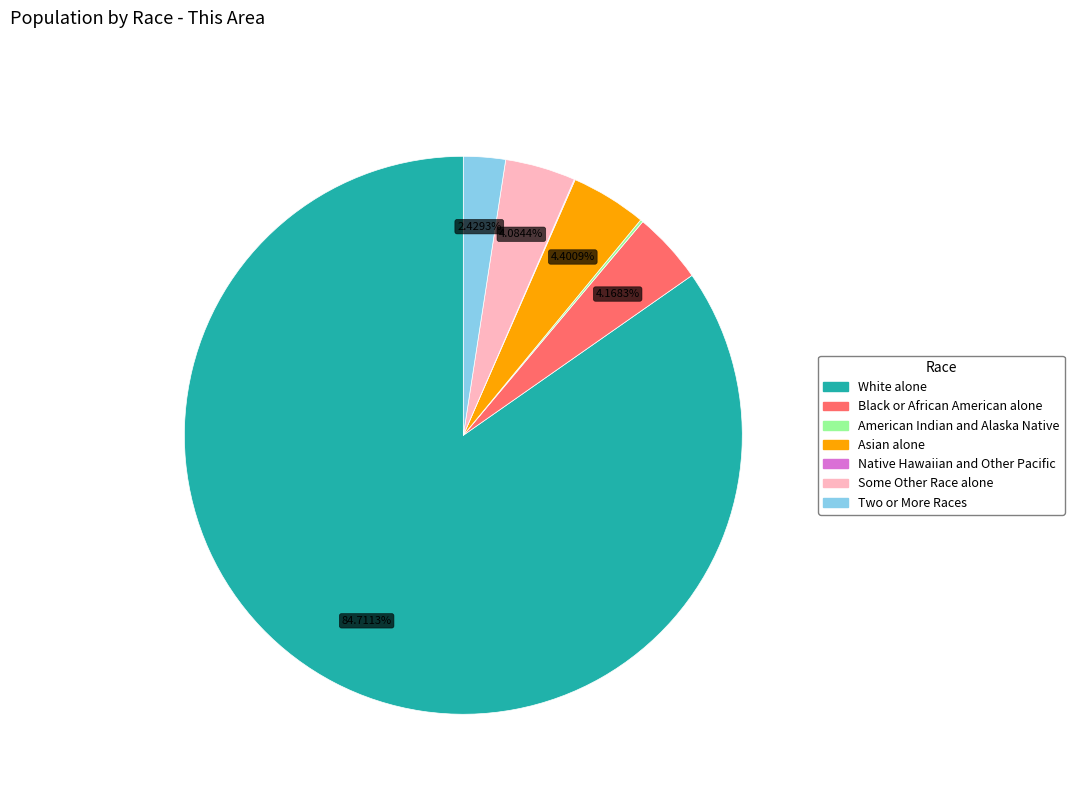

Which has a higher value, White alone or Some Other Race alone?

White alone